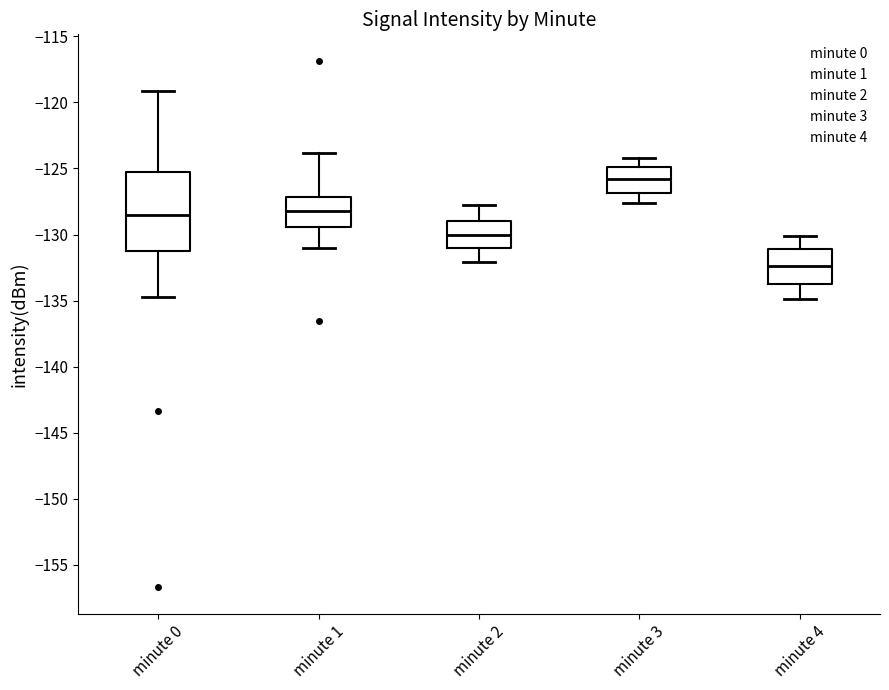

Reading left to right, read every box against the y-axis: the position of its median line, the range the box covers, and the ends of its whiskers. The values are not printed on the chart, so give them approximately, as read against the axis.

minute 0: median -128.5, box -131.5 to -125.5, whiskers -134.5 to -119.0
minute 1: median -128.0, box -129.5 to -127.0, whiskers -131.0 to -124.0
minute 2: median -130.0, box -131.0 to -129.0, whiskers -132.0 to -128.0
minute 3: median -126.0, box -127.0 to -125.0, whiskers -127.5 to -124.0
minute 4: median -132.5, box -134.0 to -131.0, whiskers -135.0 to -130.0